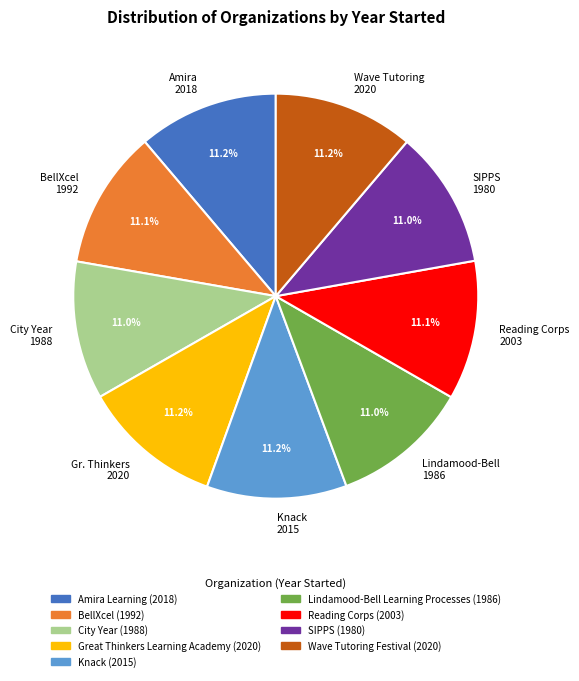

Is there any slice that represents more than half of the pie?

No